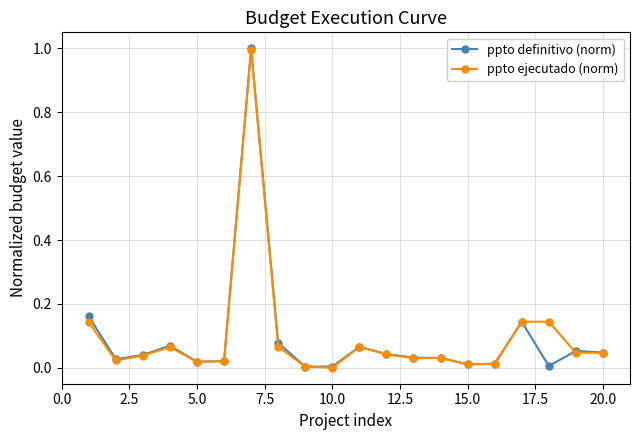

Which series has the largest range (max minus min)?

ppto definitivo (norm)